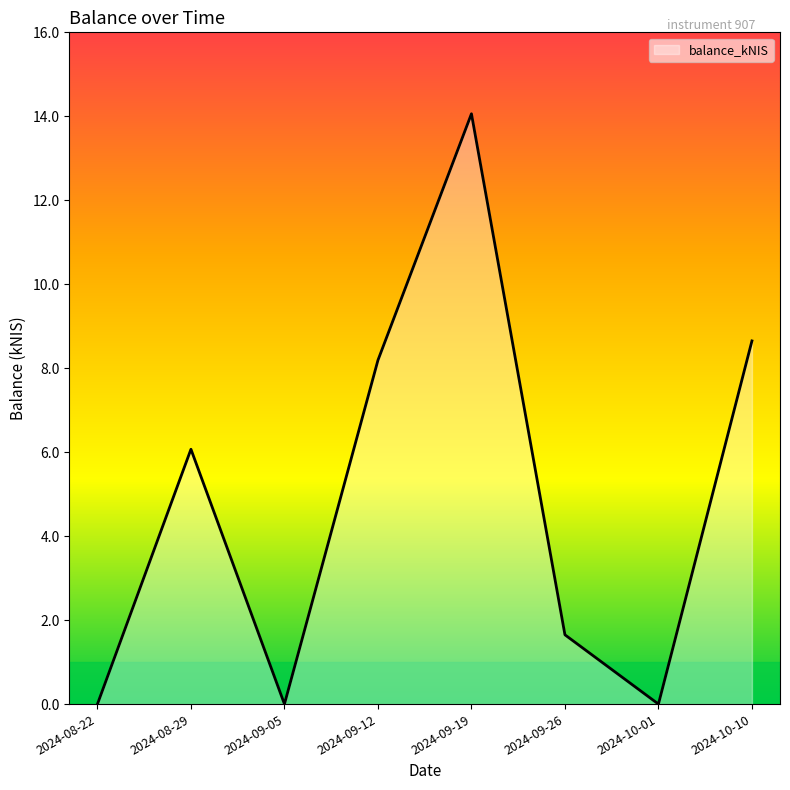

True or false: the data has more than 2 interior local peaks.

False